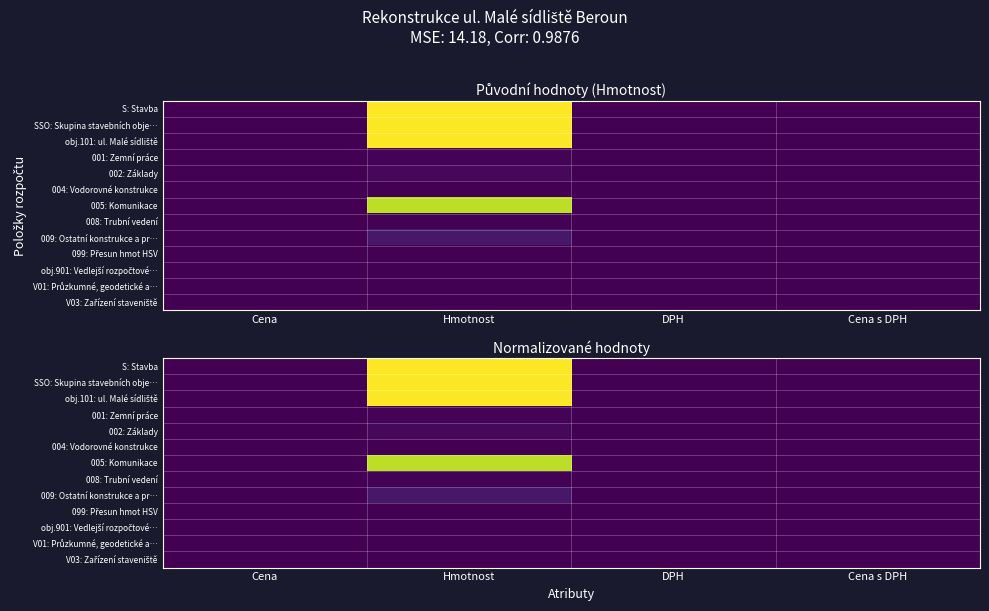

At how many categories does at least one series exceed 0?

1